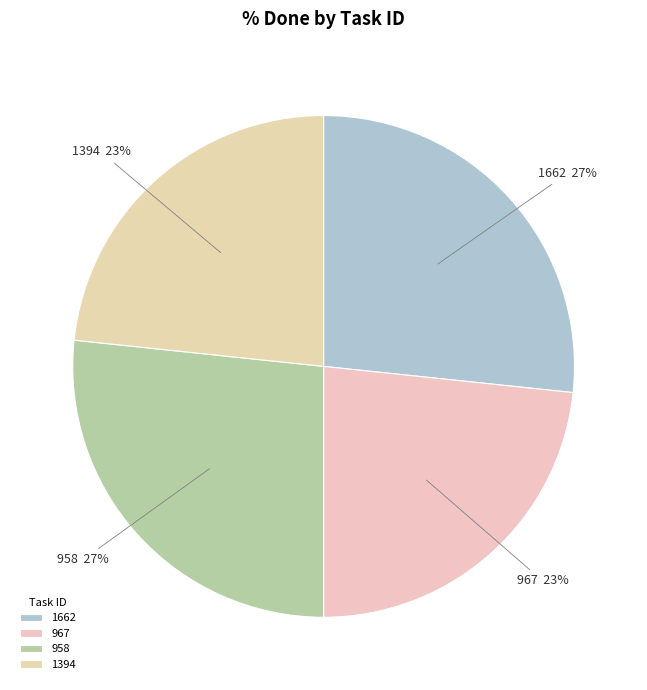

Is there any slice that represents more than half of the pie?

No